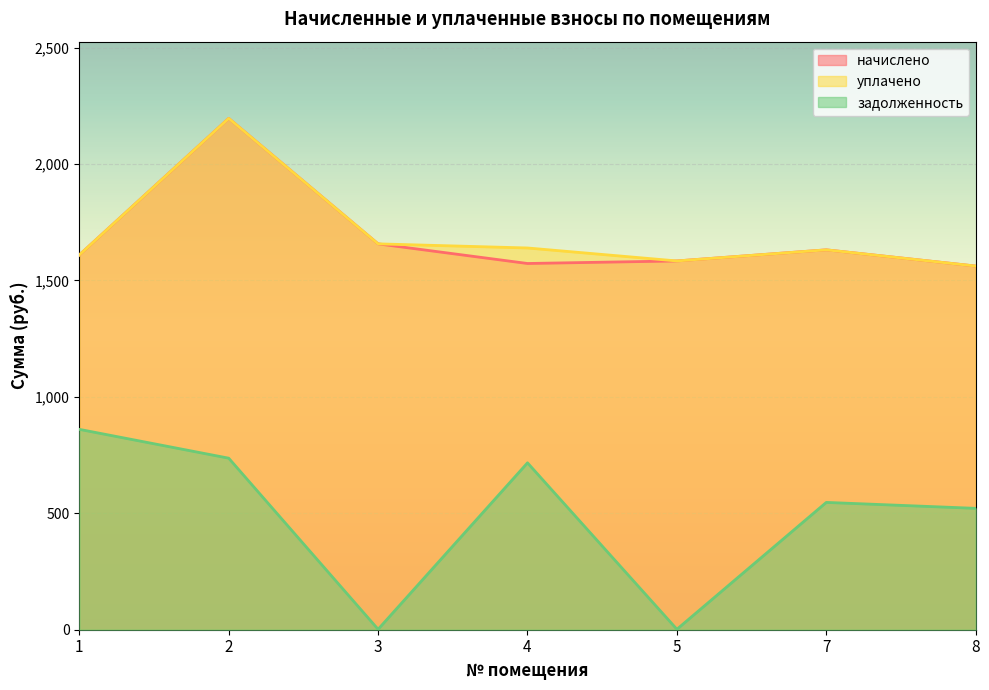

Which series changed the most between 2 and 4?

начислено